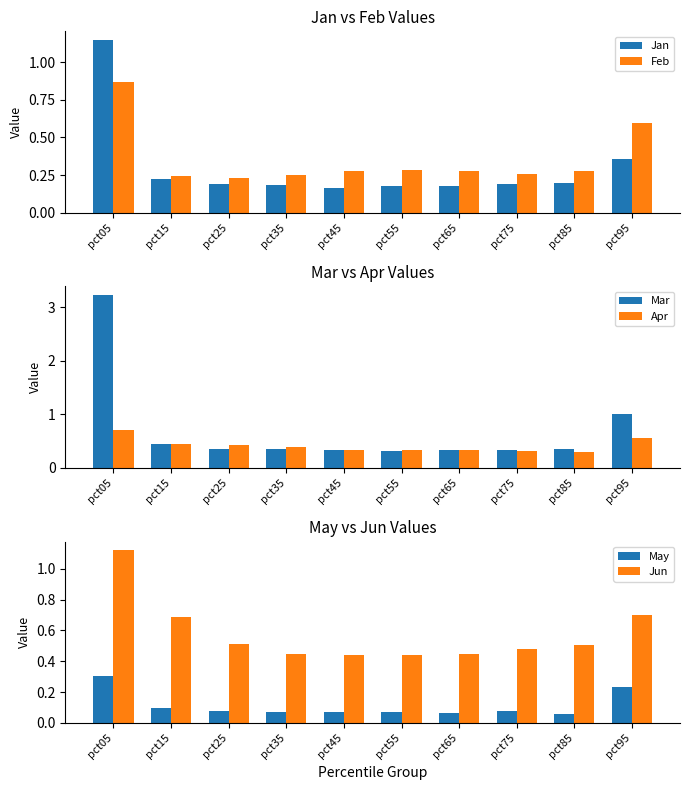

What is the sum of the Jan values at pct65 and pct85?

0.4